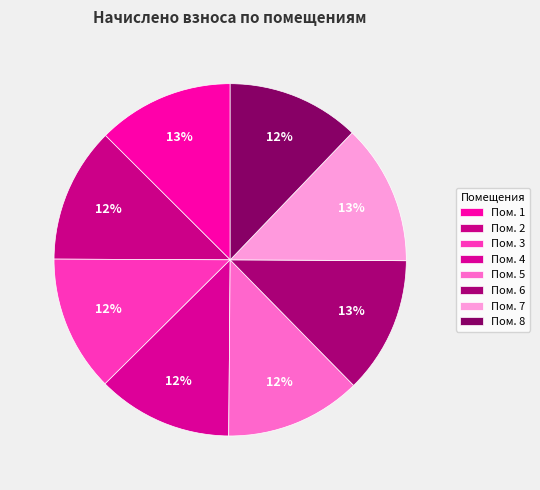

How many segments does this pie chart have?

8